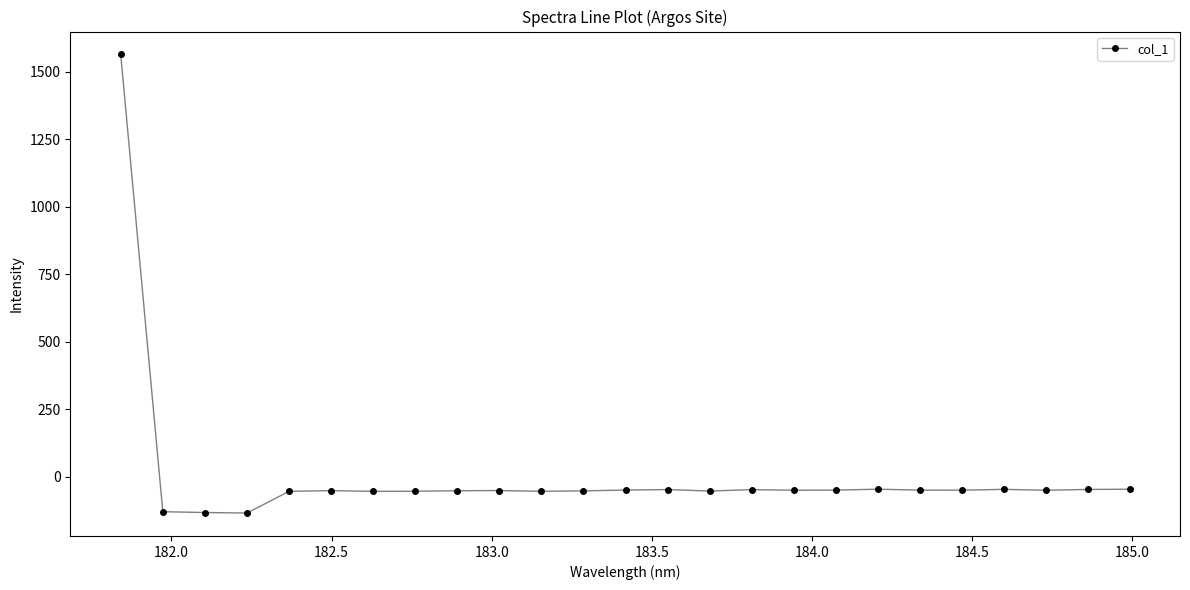

What is the value of the 16th point from the left?

-47.0